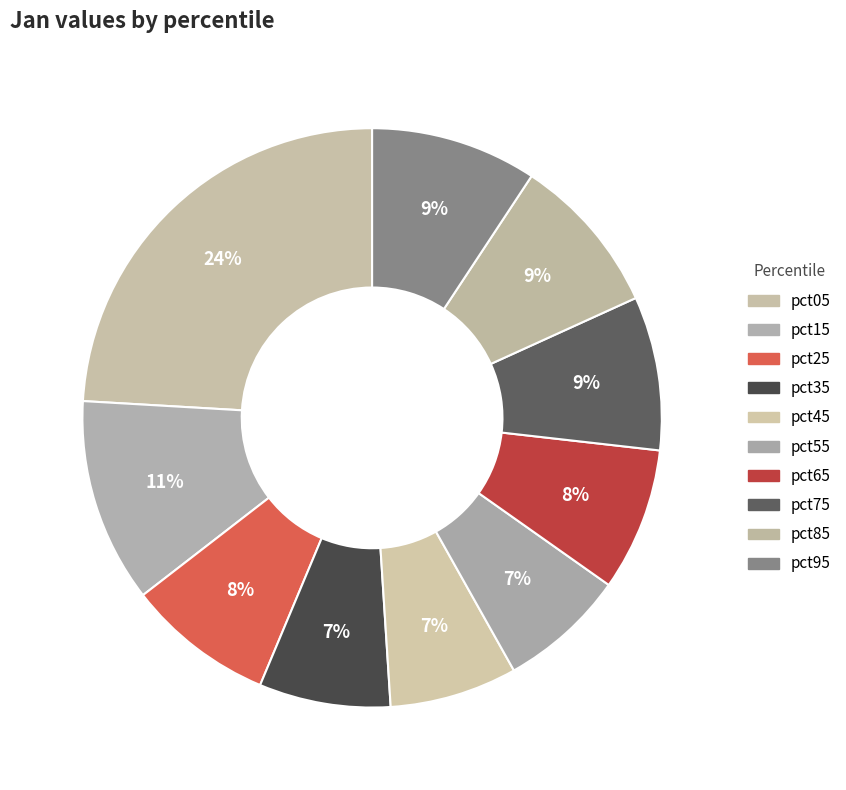

Does pct95 represent more than half of the total?

No